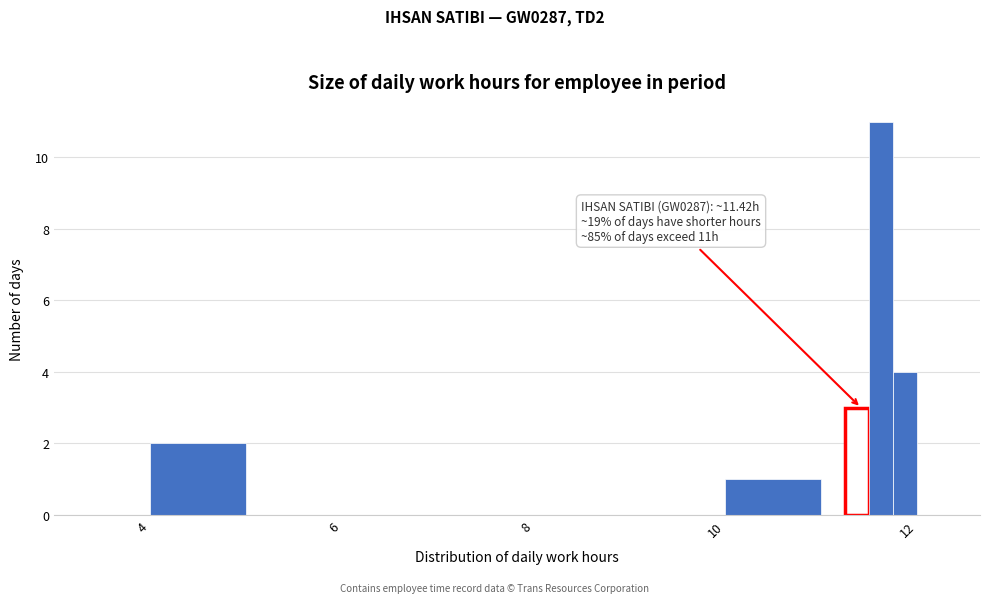

Read against the x-axis, roughly where is the centre of the tallest bar?

11.6